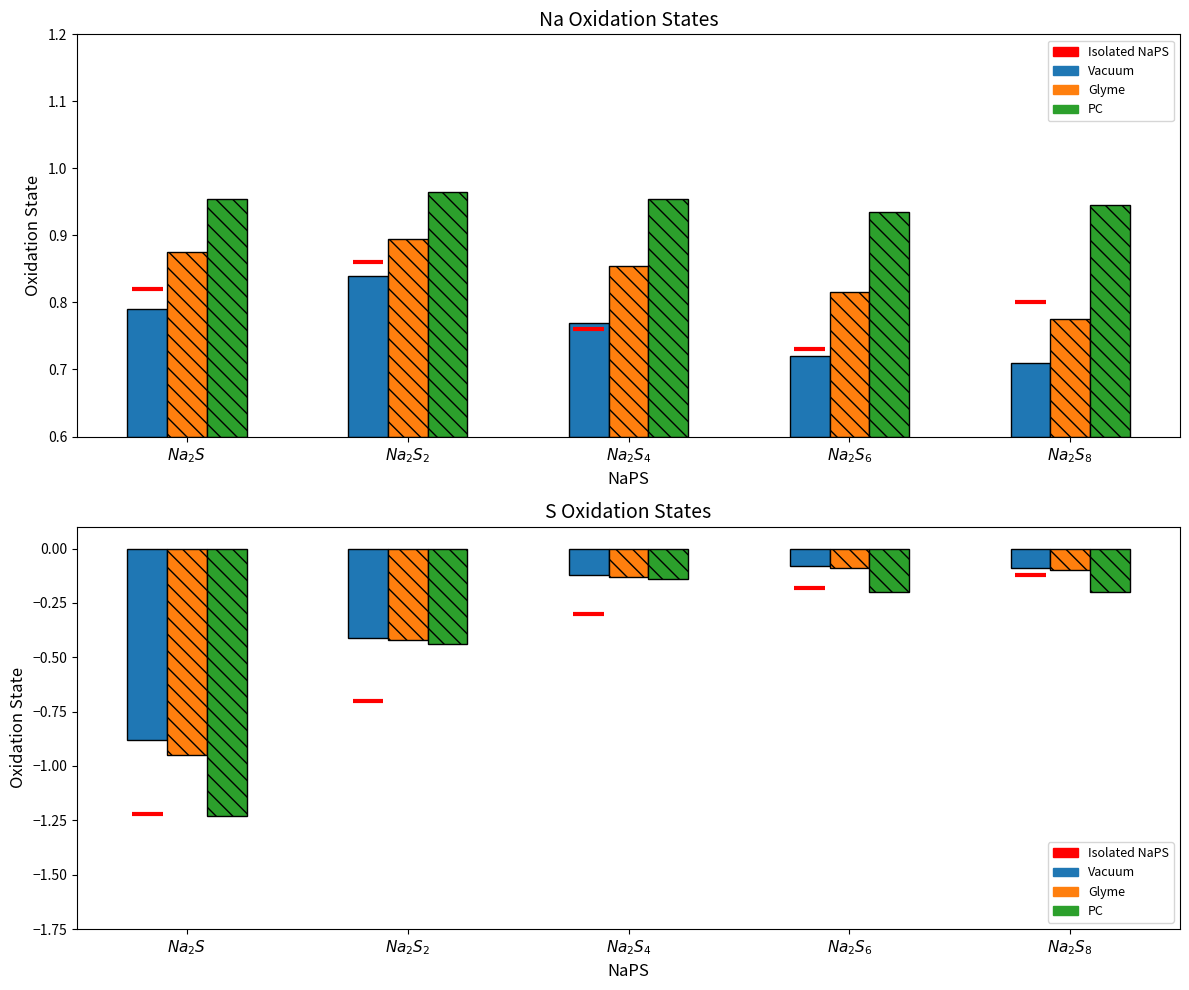

What is the average value of the PC series?

-0.4